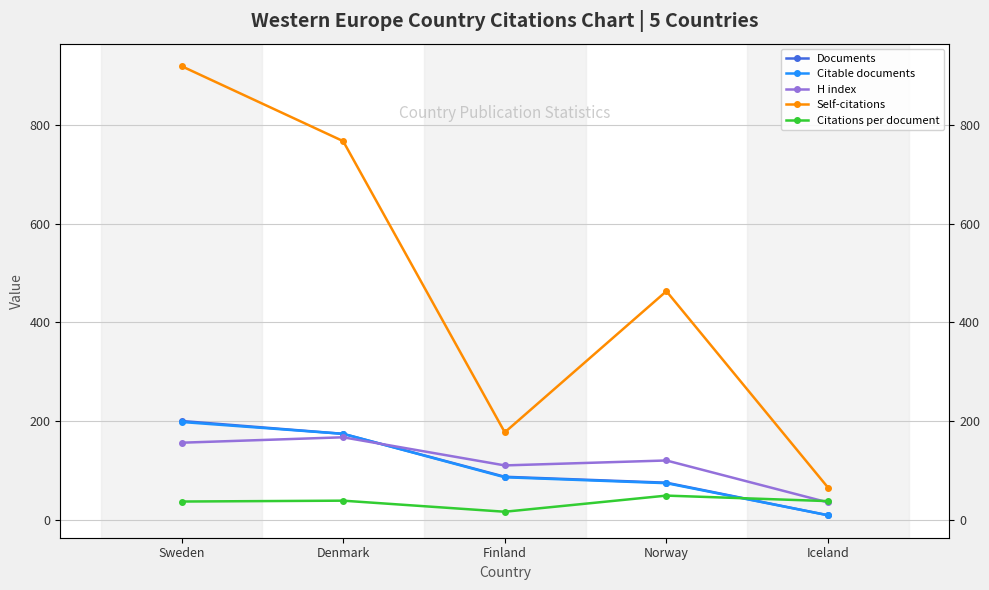

True or false: Self-citations and Citable documents cross at least once.

False